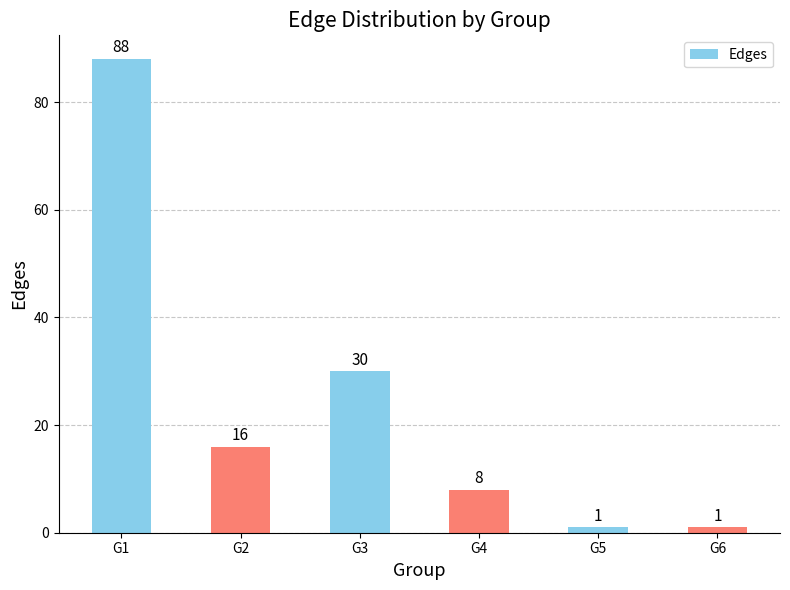

What is the minimum value shown in the chart?

1